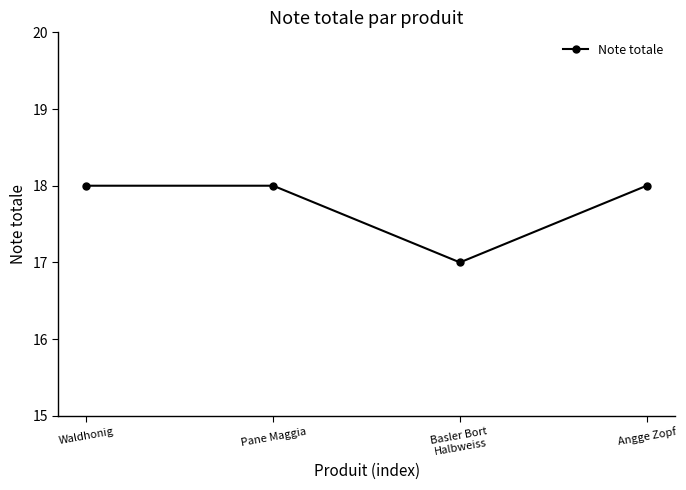

What is the difference between the second highest and minimum values?

1